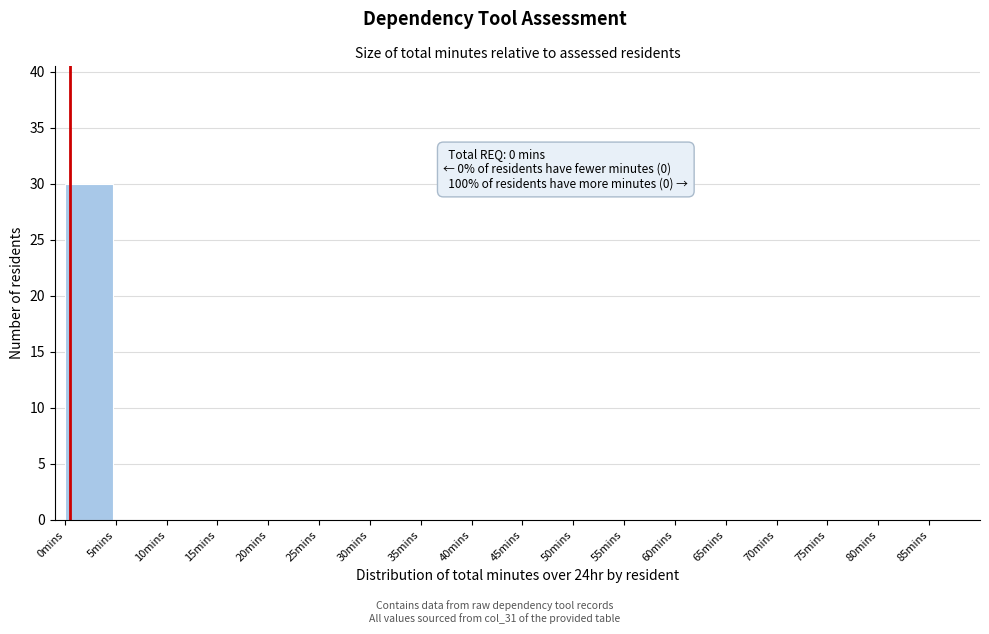

Reading left to right, list all the values displayed in this chart.

0mins=30	5mins=0	10mins=0	15mins=0	20mins=0	25mins=0	30mins=0	35mins=0	40mins=0	45mins=0	50mins=0	55mins=0	60mins=0	65mins=0	70mins=0	75mins=0	80mins=0	85mins=0